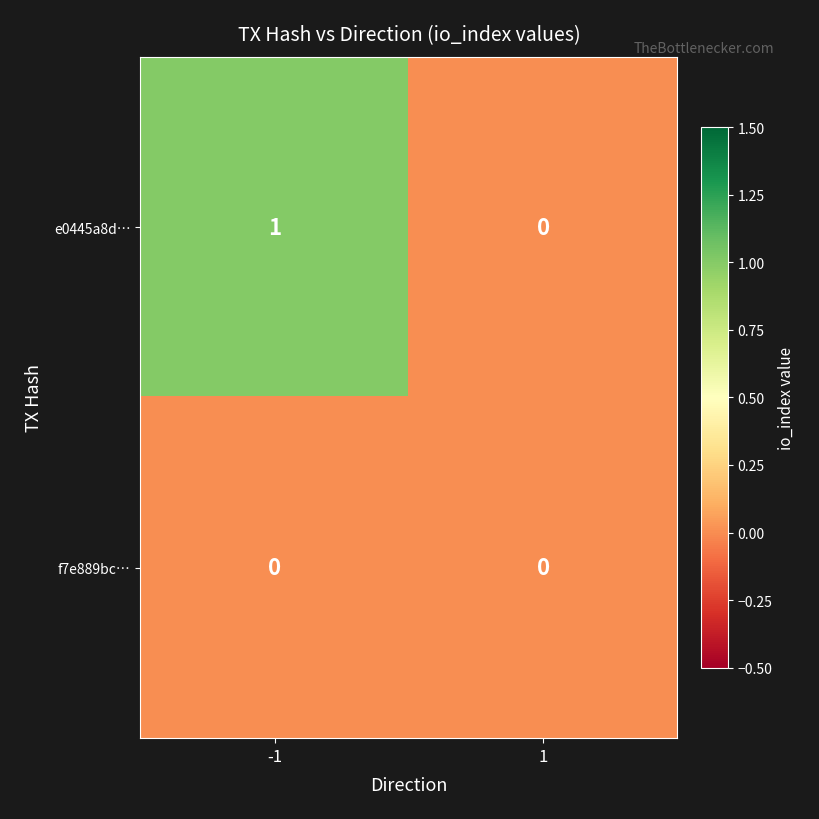

Reading left to right, what are all the values shown in this chart?

e0445a8d…: -1=1	1=0
f7e889bc…: -1=0	1=0